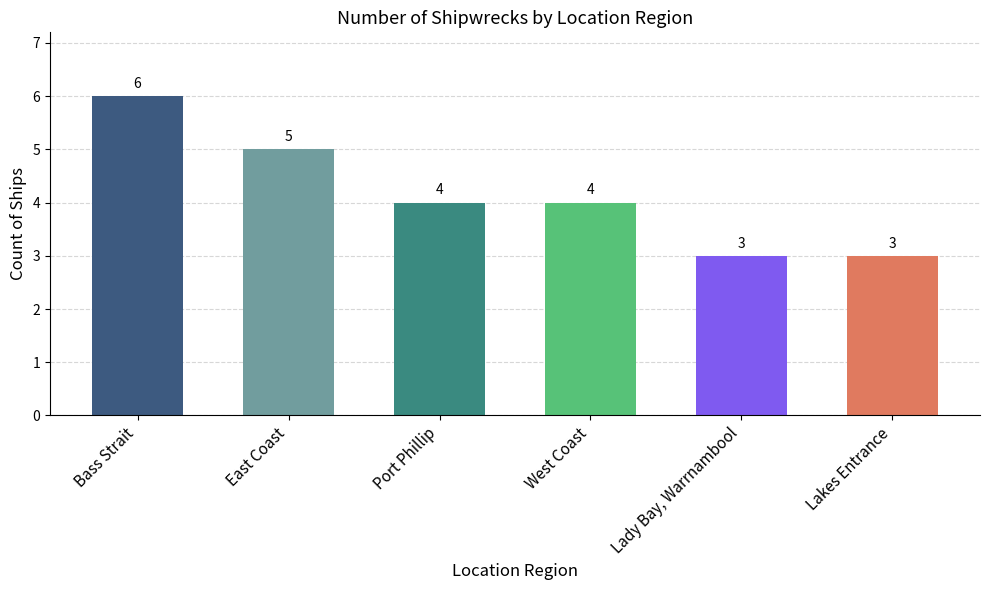

What is the approximate value at West Coast?

4